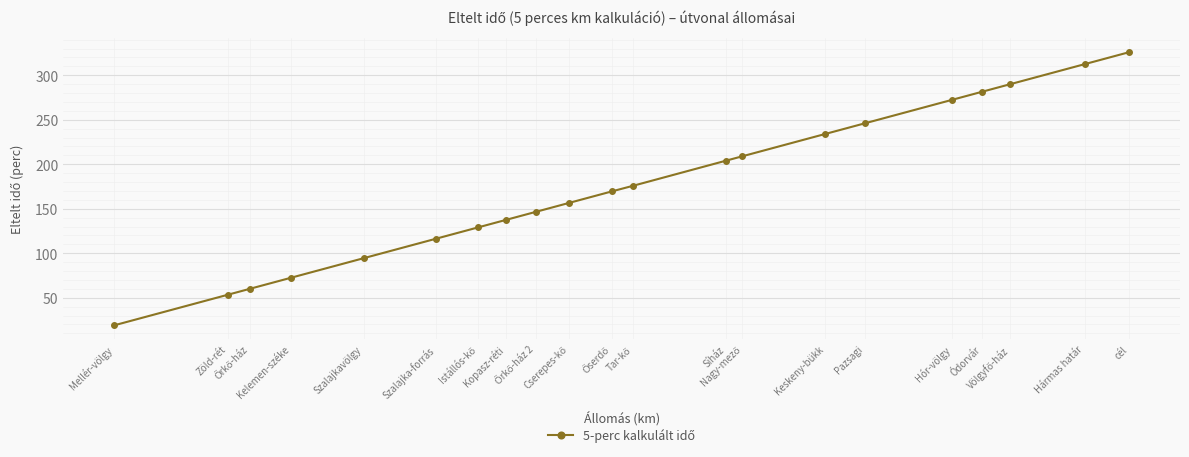

True or false: there are more than 2 points higher than both neighbors.

False